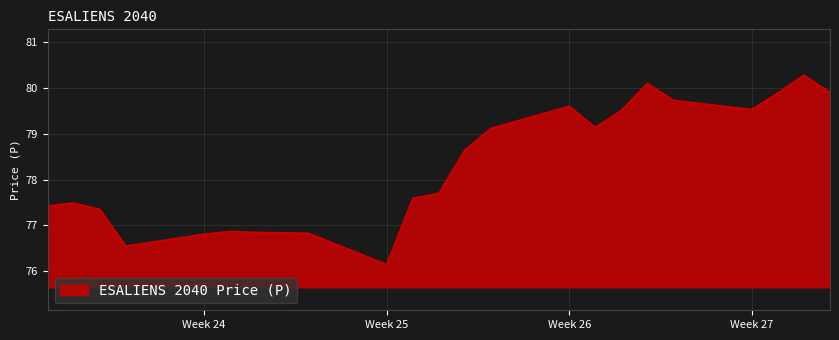

What is the greatest value displayed?

80.3